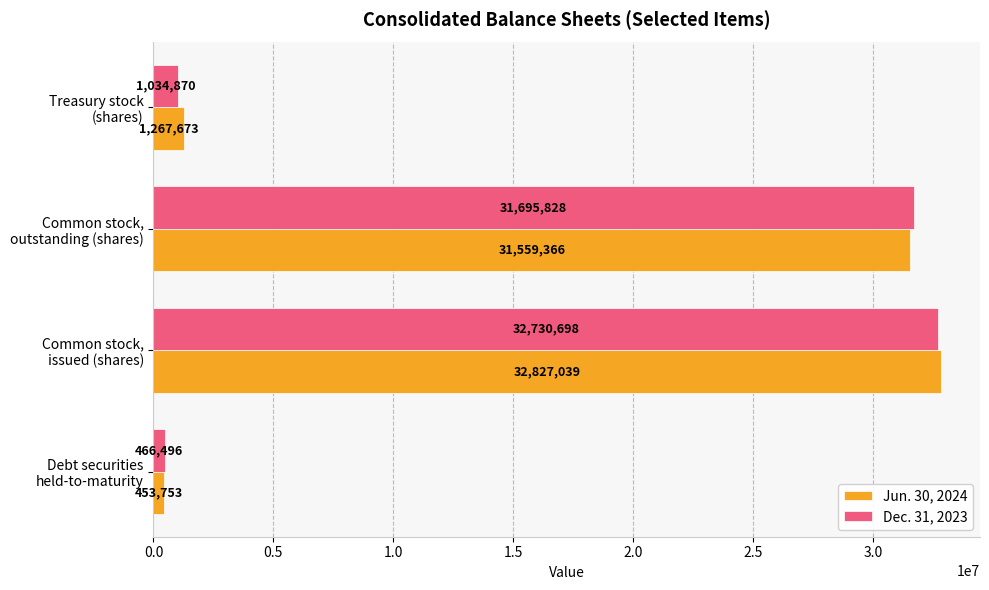

Which series has the widest spread of values?

Jun. 30, 2024